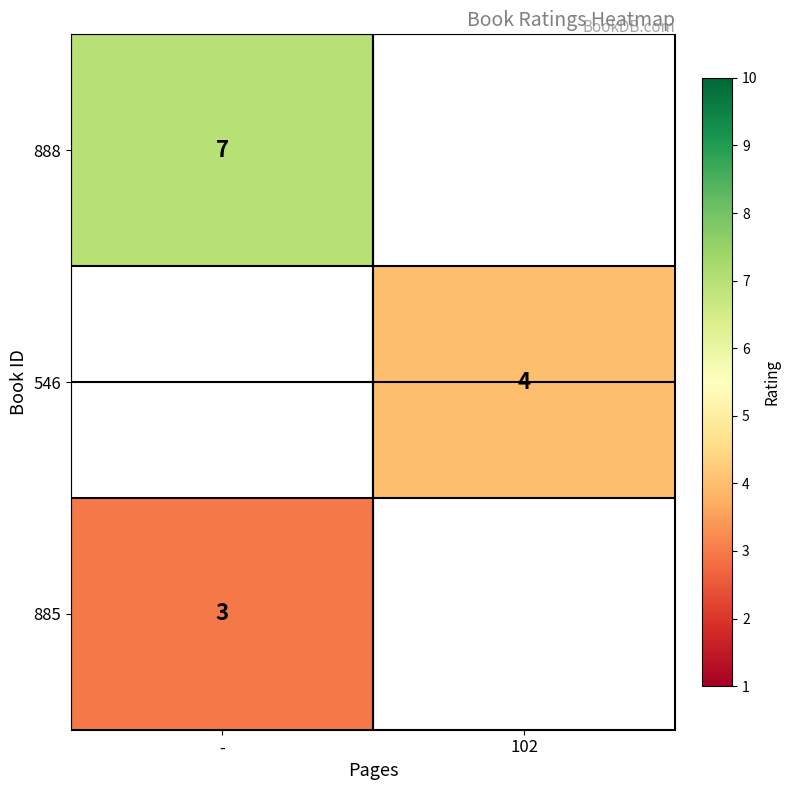

What is the maximum value shown in the chart?

7.0